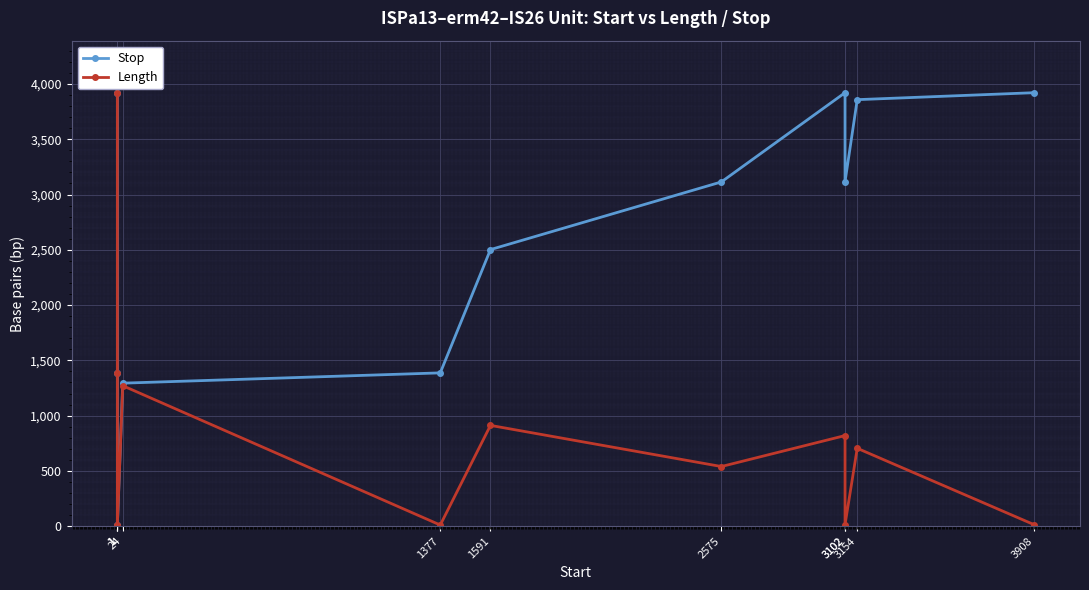

What is the value of the Length point at the 11th from the left?

14